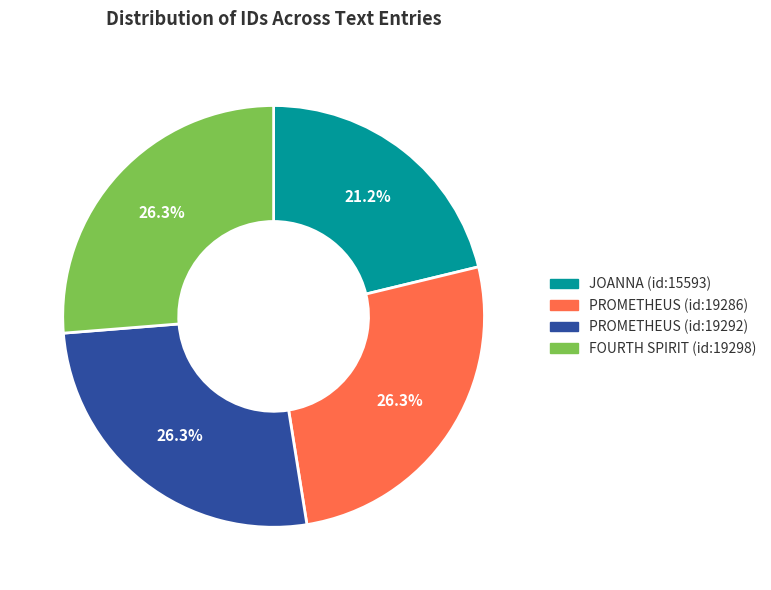

Is FOURTH SPIRIT (id:19298) the majority of the pie?

No